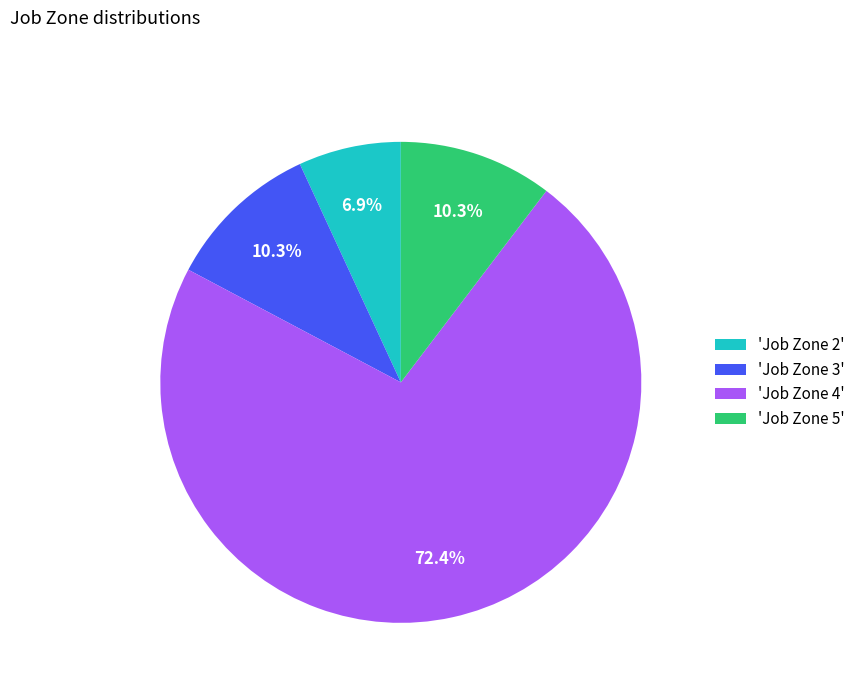

How much of the chart is everything except 'Job Zone 2'?

93.1%